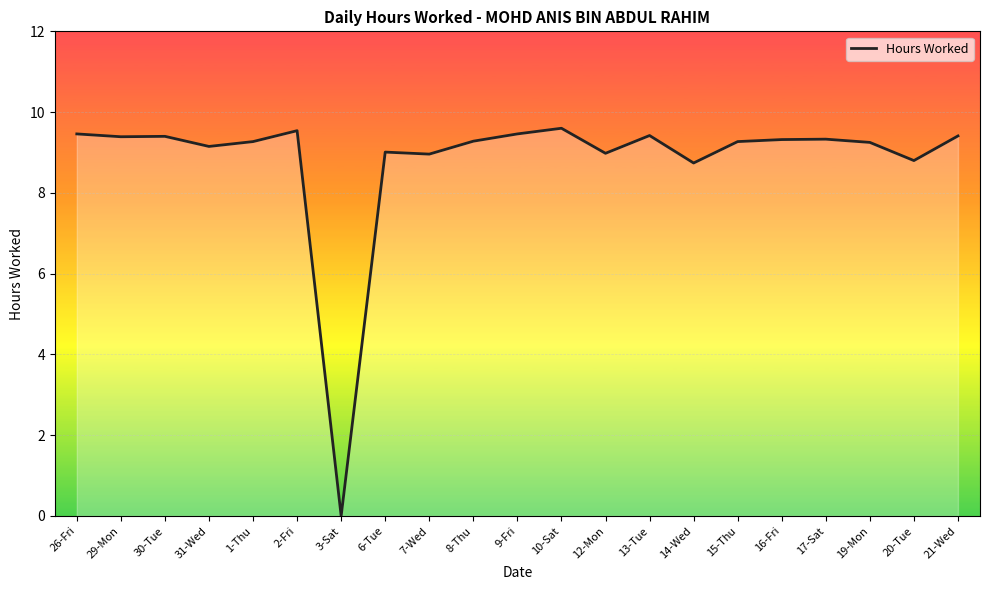

What is the difference between the maximum and minimum values?

9.6